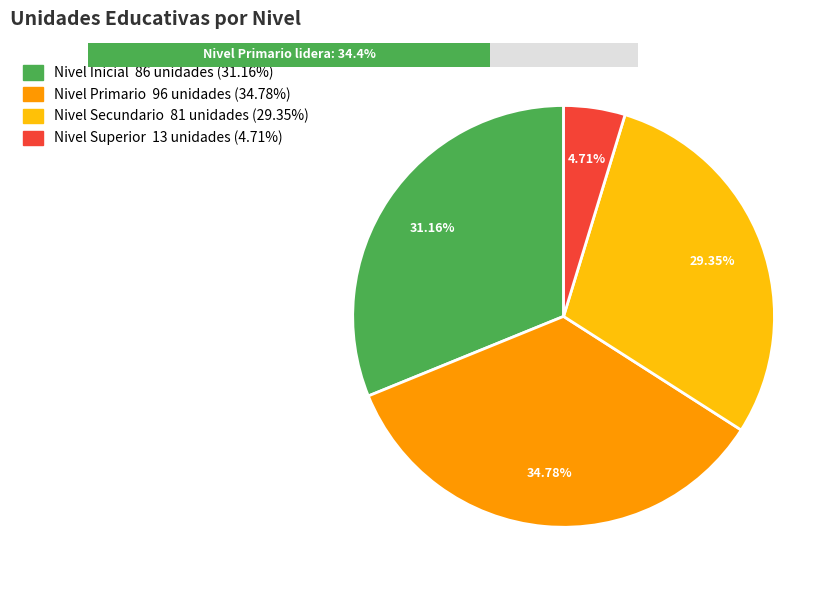

Which slice is the largest?

Nivel Primario